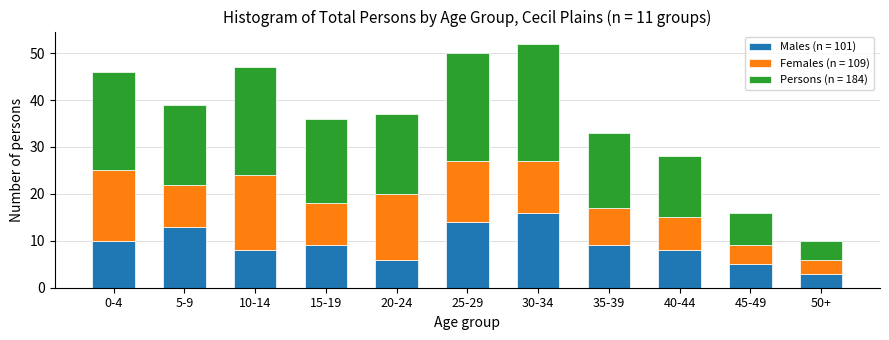

What is the difference between the maximum and minimum values in the Males (n = 101) series?

13